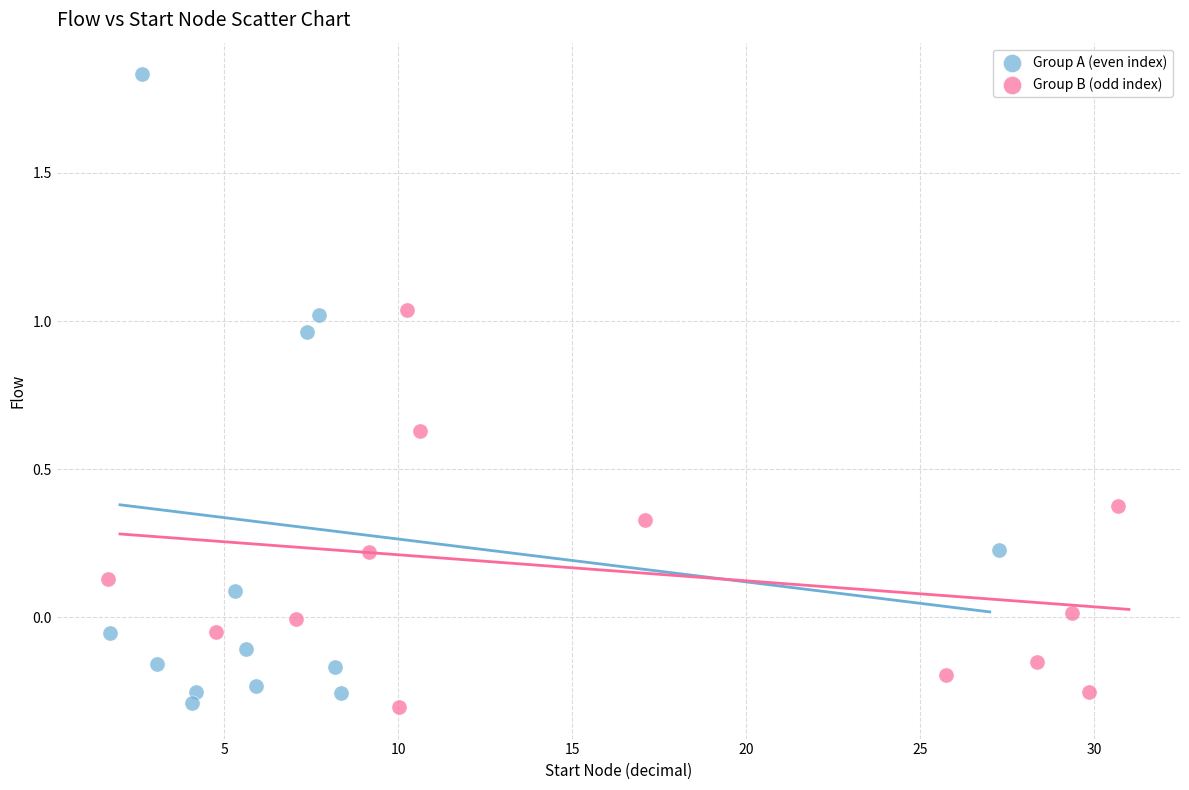

Which series has the widest spread of Y values?

Group A (even index)